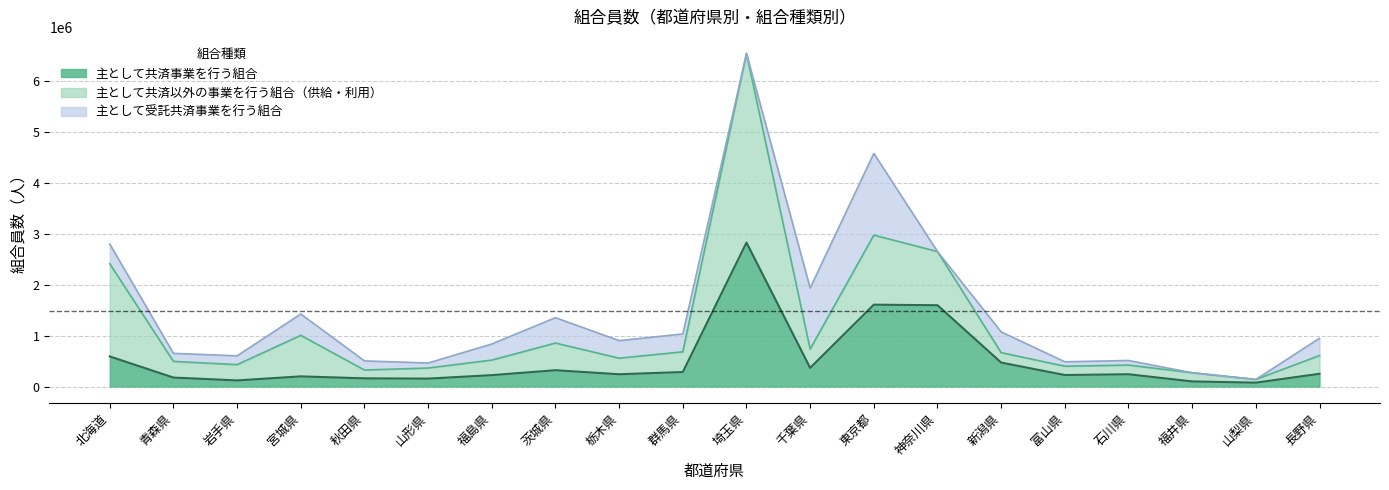

At how many categories does at least one series exceed 342402?

11